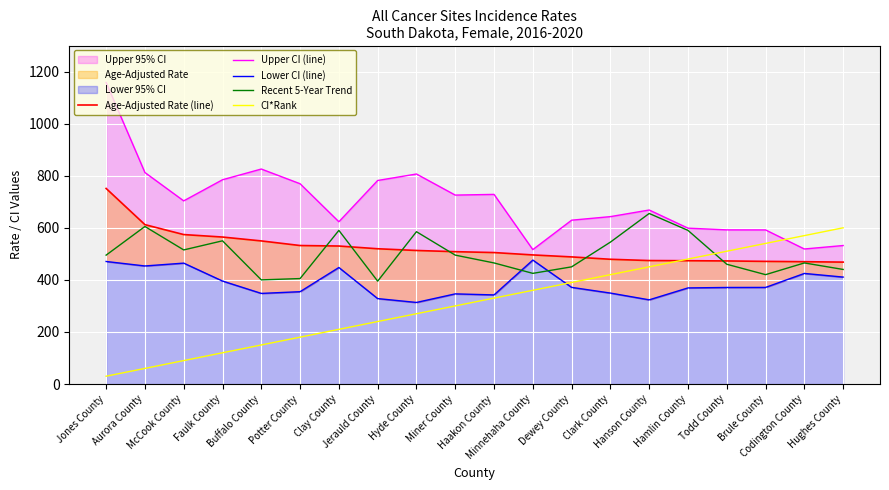

Reading left to right, what are all the values shown in this chart?

Age-Adjusted Rate (line): Jones County=751.1	Aurora County=612.1	McCook County=574.0	Faulk County=564.5	Buffalo County=549.6	Potter County=531.9	Clay County=530.0	Jerauld County=519.5	Hyde County=512.9	Miner County=508.3	Haakon County=504.9	Minnehaha County=495.8	Dewey County=488.2	Clark County=479.1	Hanson County=474.2	Hamlin County=473.6	Todd County=472.7	Brule County=471.0	Codington County=469.8	Hughes County=468.2
Upper CI (line): Jones County=1158.2	Aurora County=812.3	McCook County=703.4	Faulk County=784.5	Buffalo County=825.7	Potter County=769.2	Clay County=623.2	Jerauld County=781.7	Hyde County=806.6	Miner County=725.6	Haakon County=728.3	Minnehaha County=516.2	Dewey County=629.2	Clark County=642.9	Hanson County=668.3	Hamlin County=598.6	Todd County=592.0	Brule County=591.8	Codington County=518.6	Hughes County=531.9
Lower CI (line): Jones County=470.6	Aurora County=453.4	McCook County=464.3	Faulk County=395.5	Buffalo County=348.0	Potter County=354.6	Clay County=447.5	Jerauld County=328.1	Hyde County=313.3	Miner County=346.2	Haakon County=342.2	Minnehaha County=476.0	Dewey County=371.2	Clark County=349.3	Hanson County=323.3	Hamlin County=369.1	Todd County=370.8	Brule County=371.0	Codington County=424.7	Hughes County=410.7
Recent 5-Year Trend: Jones County=495.0	Aurora County=605.0	McCook County=515.0	Faulk County=550.0	Buffalo County=400.0	Potter County=405.0	Clay County=590.0	Jerauld County=395.0	Hyde County=585.0	Miner County=495.0	Haakon County=465.0	Minnehaha County=425.0	Dewey County=450.0	Clark County=545.0	Hanson County=655.0	Hamlin County=590.0	Todd County=460.0	Brule County=420.0	Codington County=465.0	Hughes County=440.0
CI*Rank: Jones County=30.0	Aurora County=60.0	McCook County=90.0	Faulk County=120.0	Buffalo County=150.0	Potter County=180.0	Clay County=210.0	Jerauld County=240.0	Hyde County=270.0	Miner County=300.0	Haakon County=330.0	Minnehaha County=360.0	Dewey County=390.0	Clark County=420.0	Hanson County=450.0	Hamlin County=480.0	Todd County=510.0	Brule County=540.0	Codington County=570.0	Hughes County=600.0